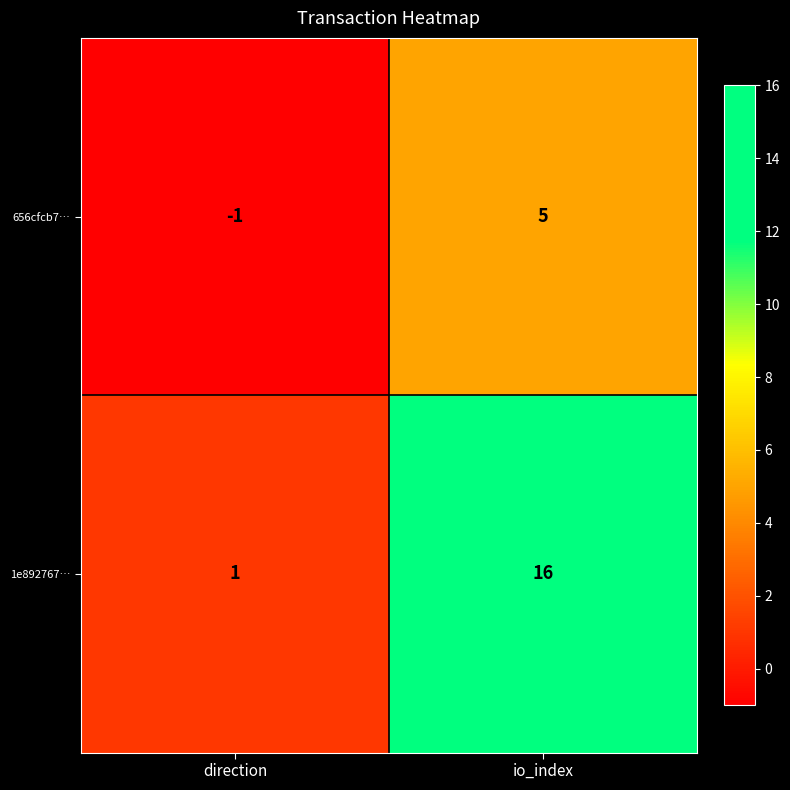

Reading left to right, what are all the values shown in this chart?

656cfcb7…: direction=-1	io_index=5
1e892767…: direction=1	io_index=16